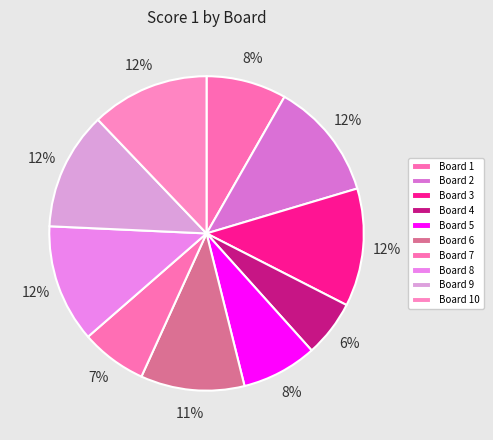

Is there any slice that represents more than half of the pie?

No